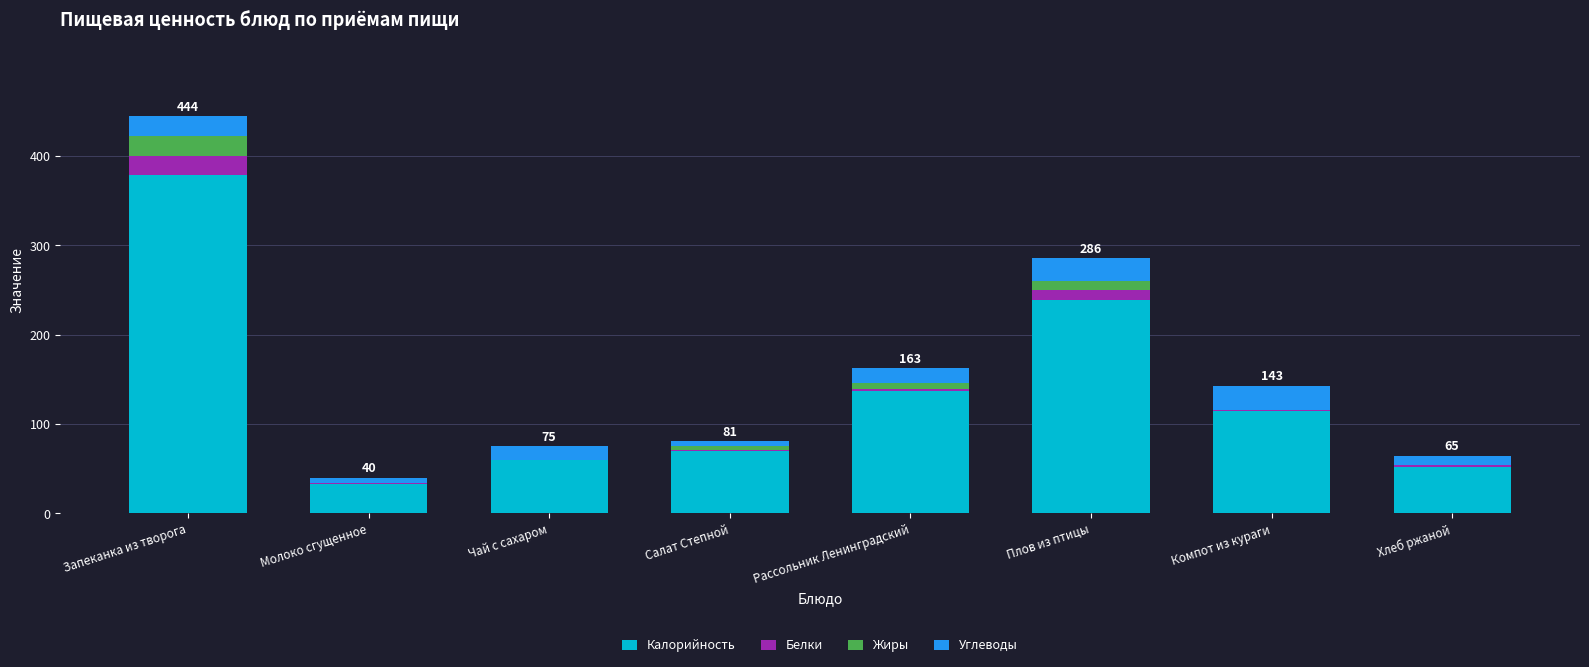

Are the bars grouped side by side (vs. stacked)?

No